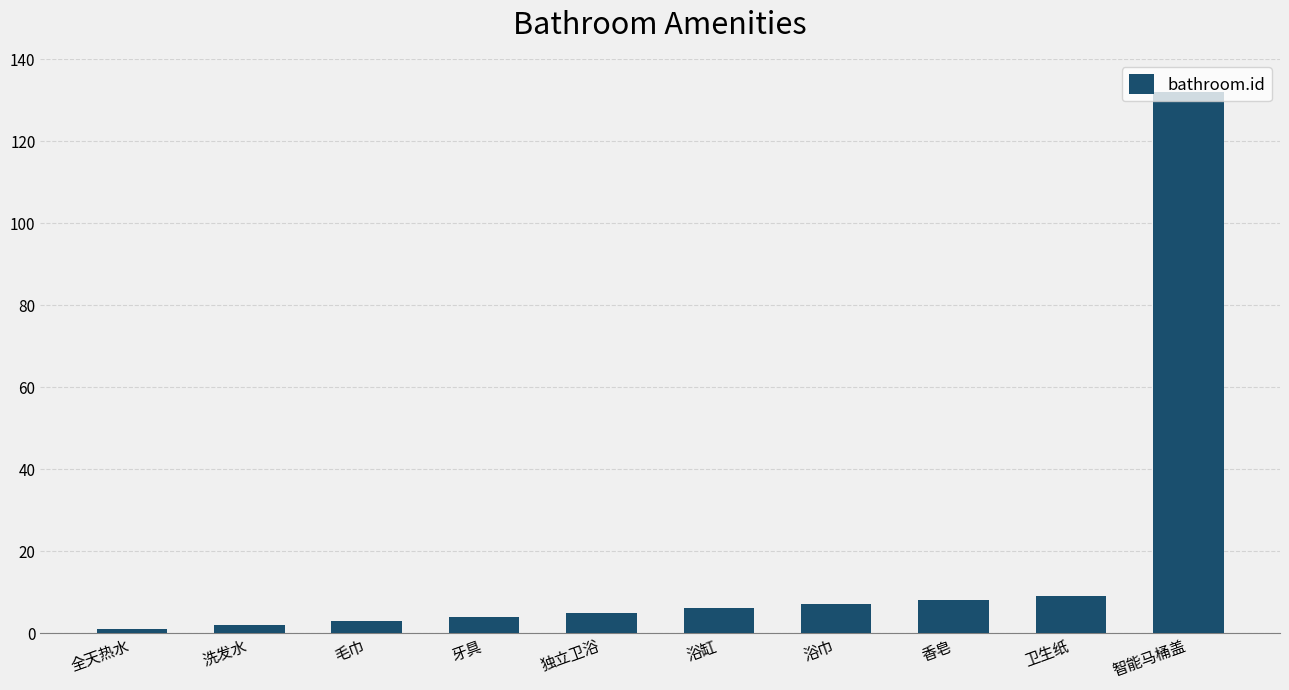

What is the approximate value at 毛巾?

3